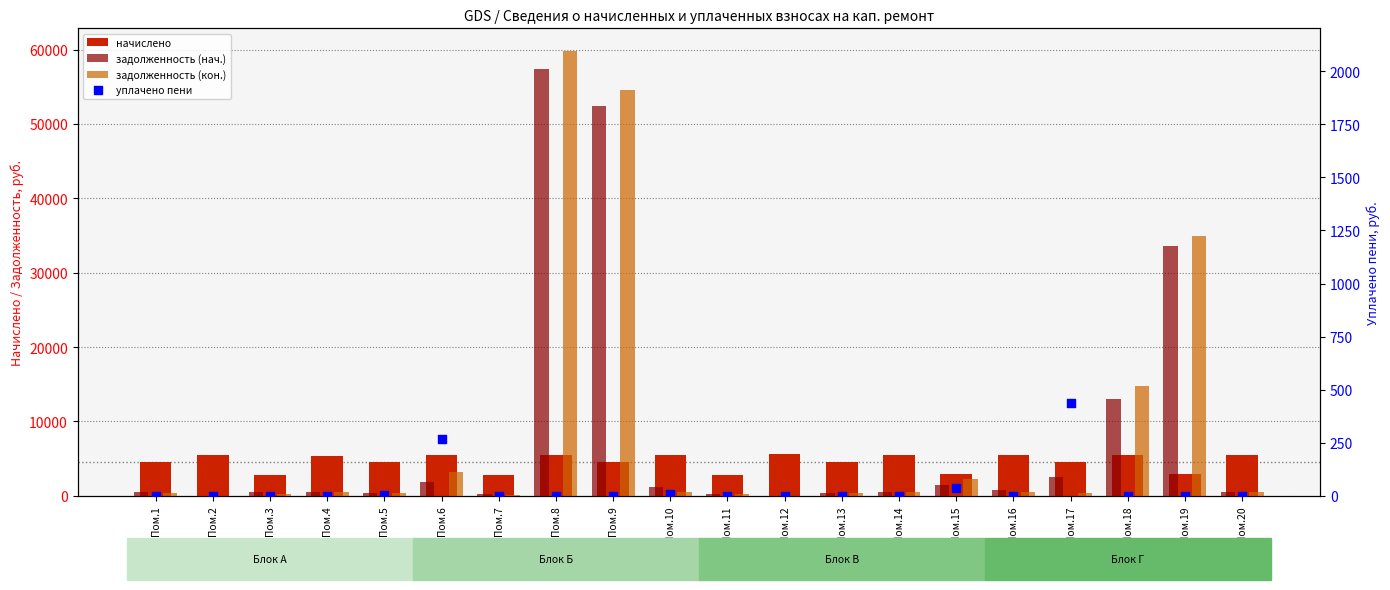

Which series contains the lowest Y value?

задолженность (нач.)